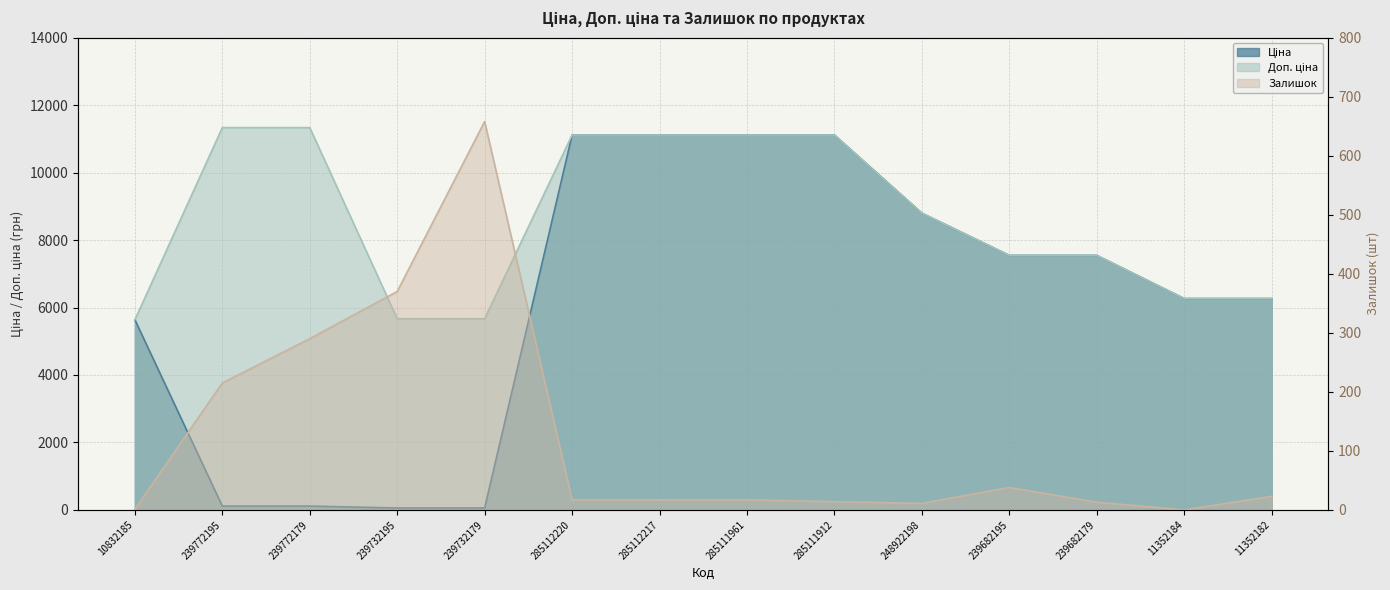

In Залишок, how many points are higher than both neighbors (excluding endpoints)?

2